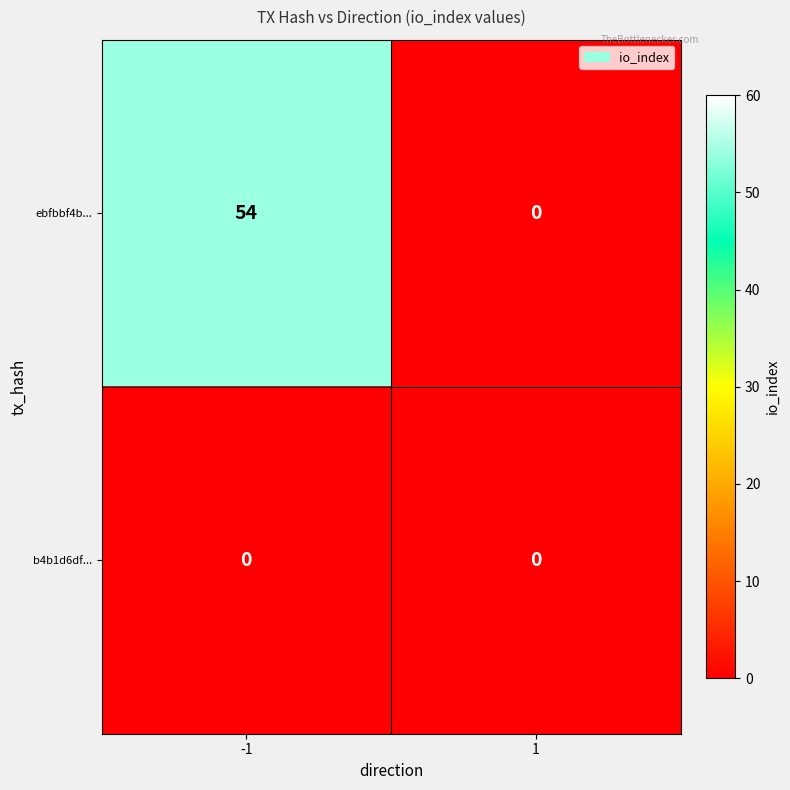

Rank the series by their average value, from lowest to highest.

b4b1d6df..., ebfbbf4b...